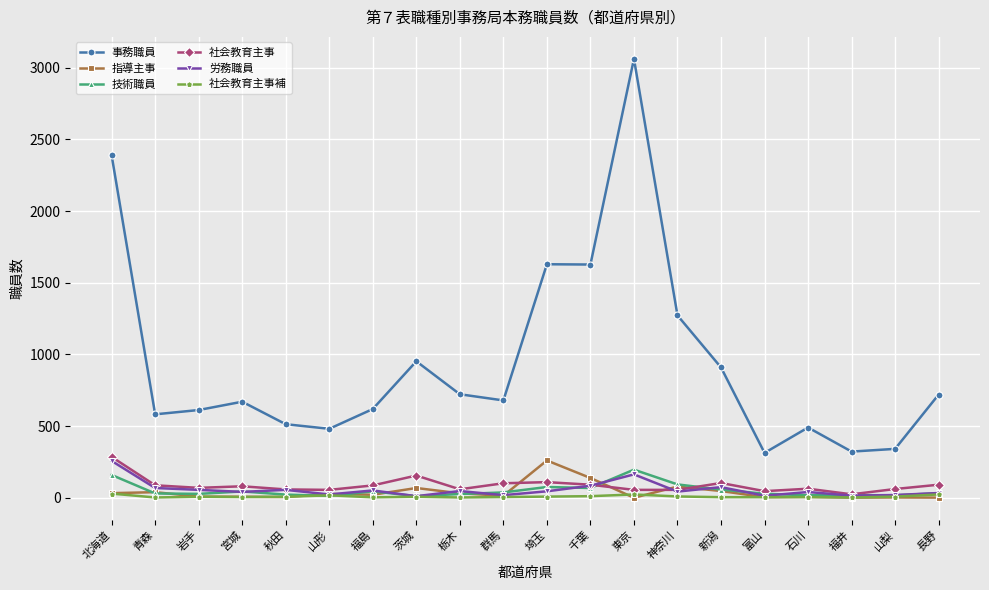

The value of 労務職員 at 福井 is 15. True or false?

True